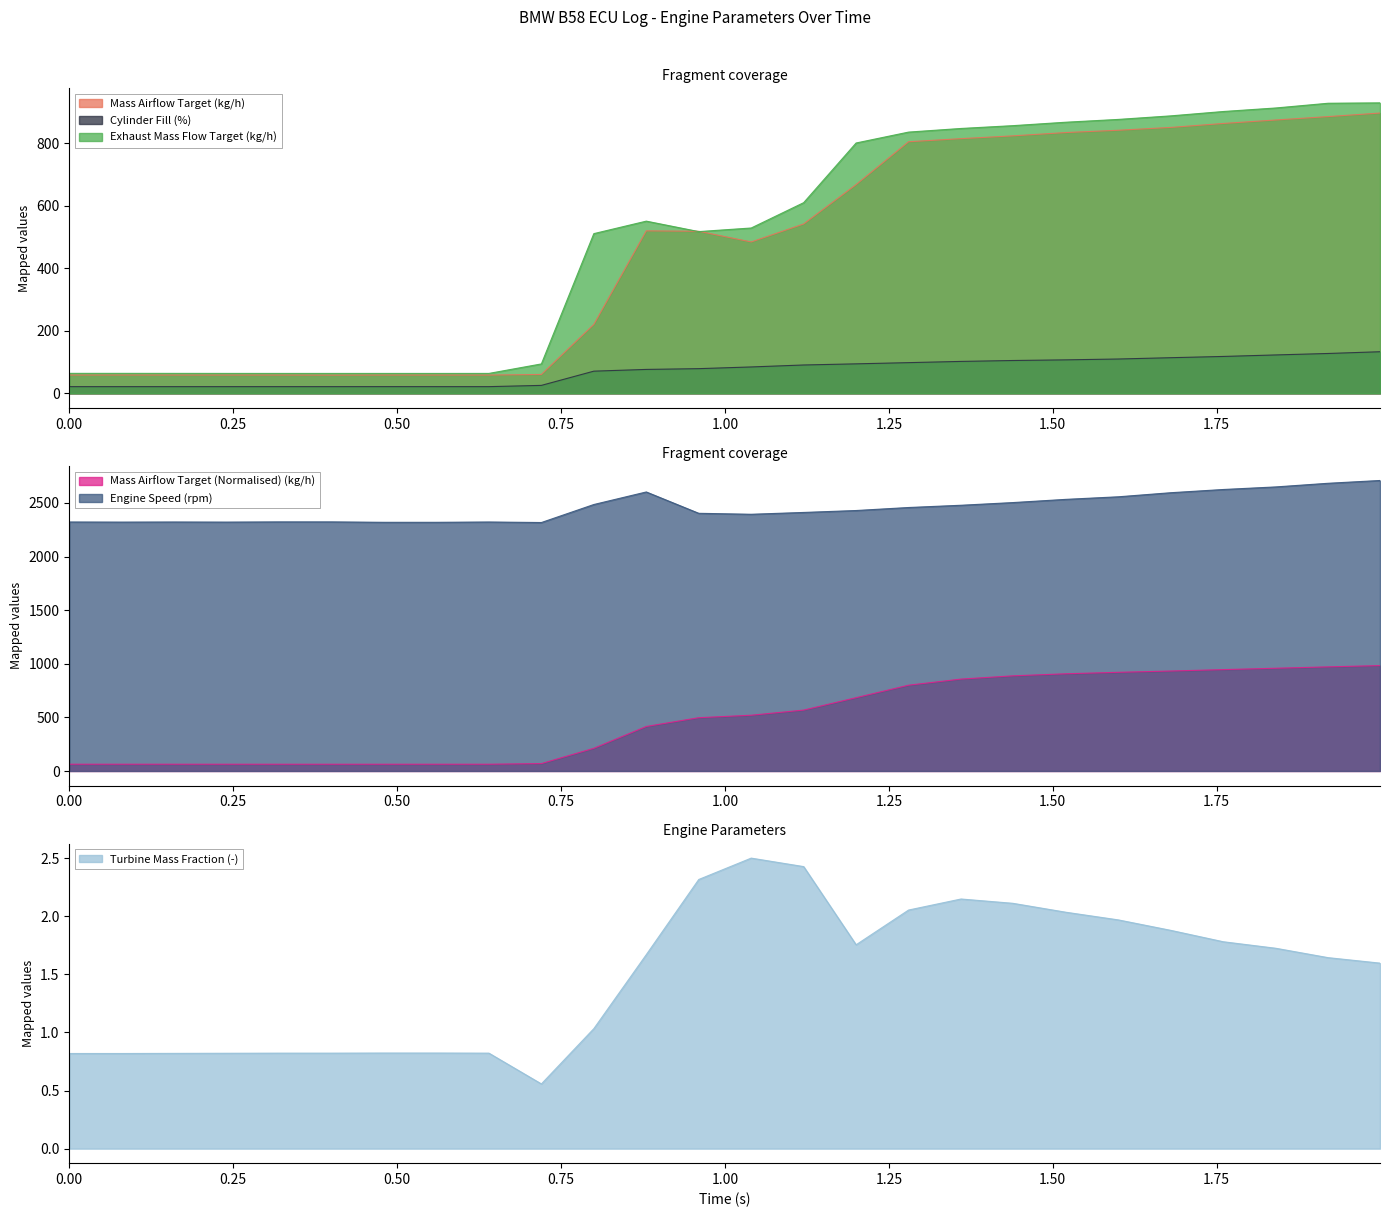

What is the maximum value for Cylinder Fill (%)?

133.1